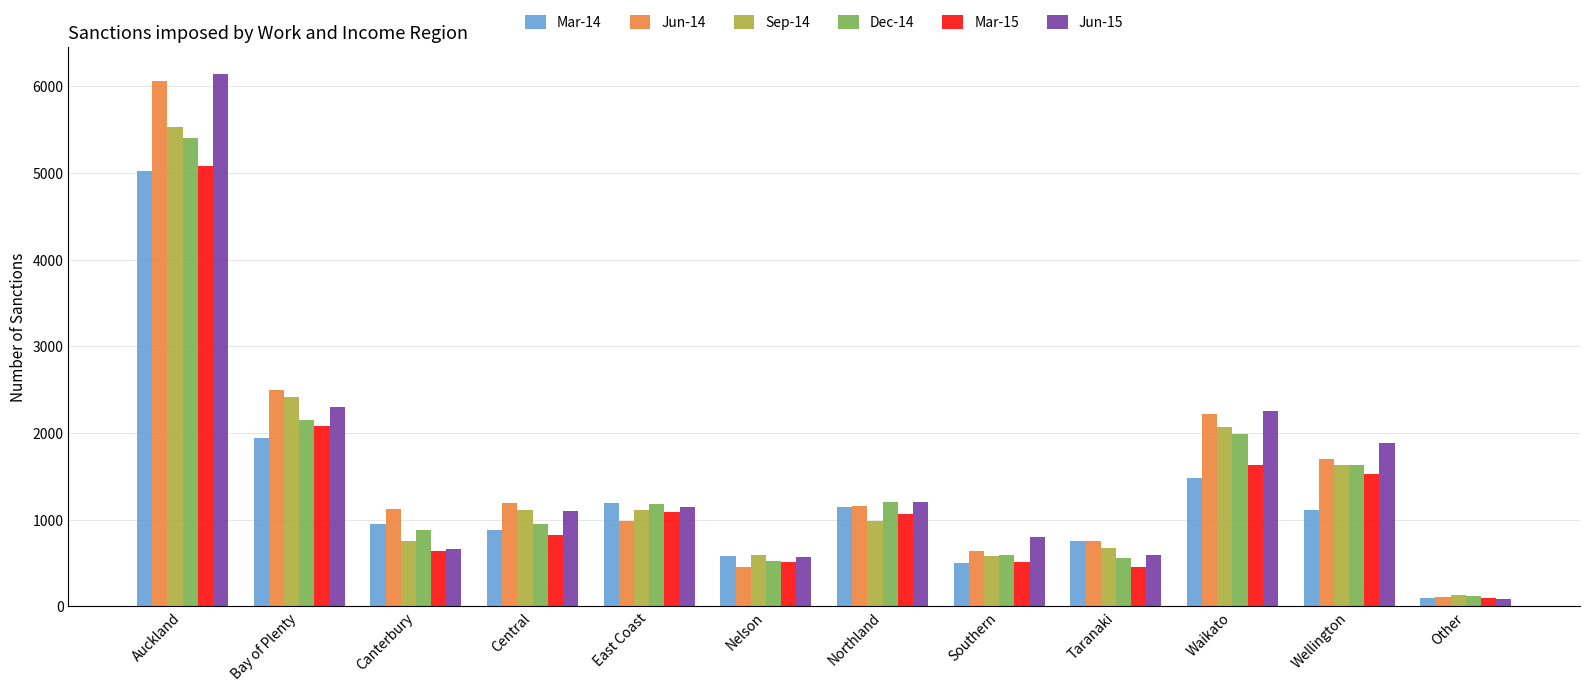

Which series changed the most between Bay of Plenty and Canterbury?

Sep-14